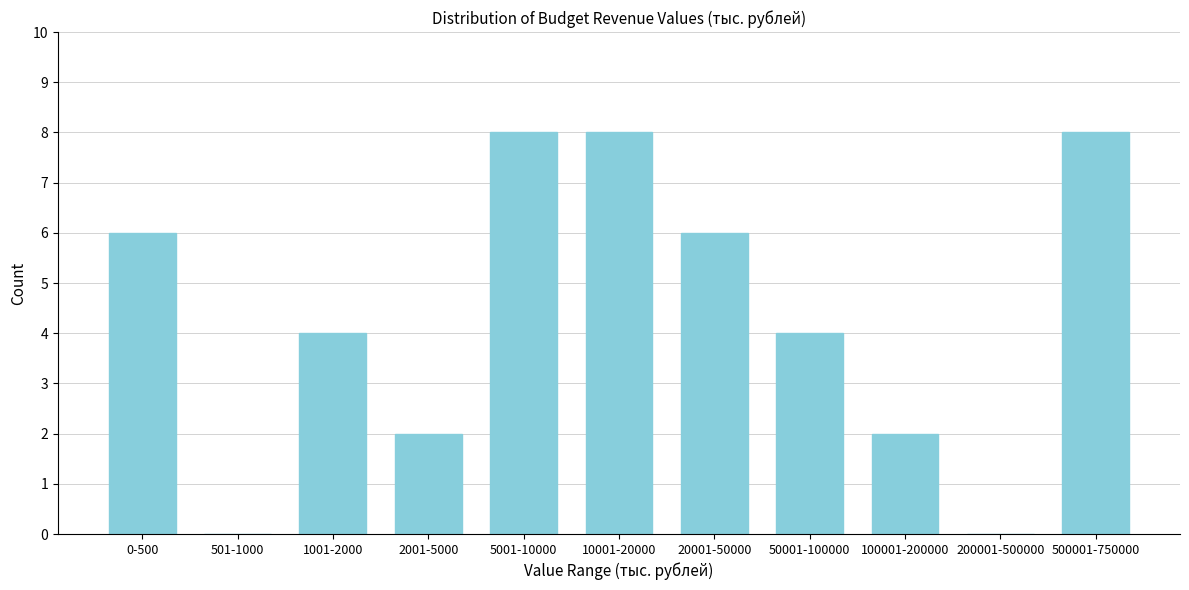

Reading left to right, list all the values displayed in this chart.

0-500=6	501-1000=0	1001-2000=4	2001-5000=2	5001-10000=8	10001-20000=8	20001-50000=6	50001-100000=4	100001-200000=2	200001-500000=0	500001-750000=8